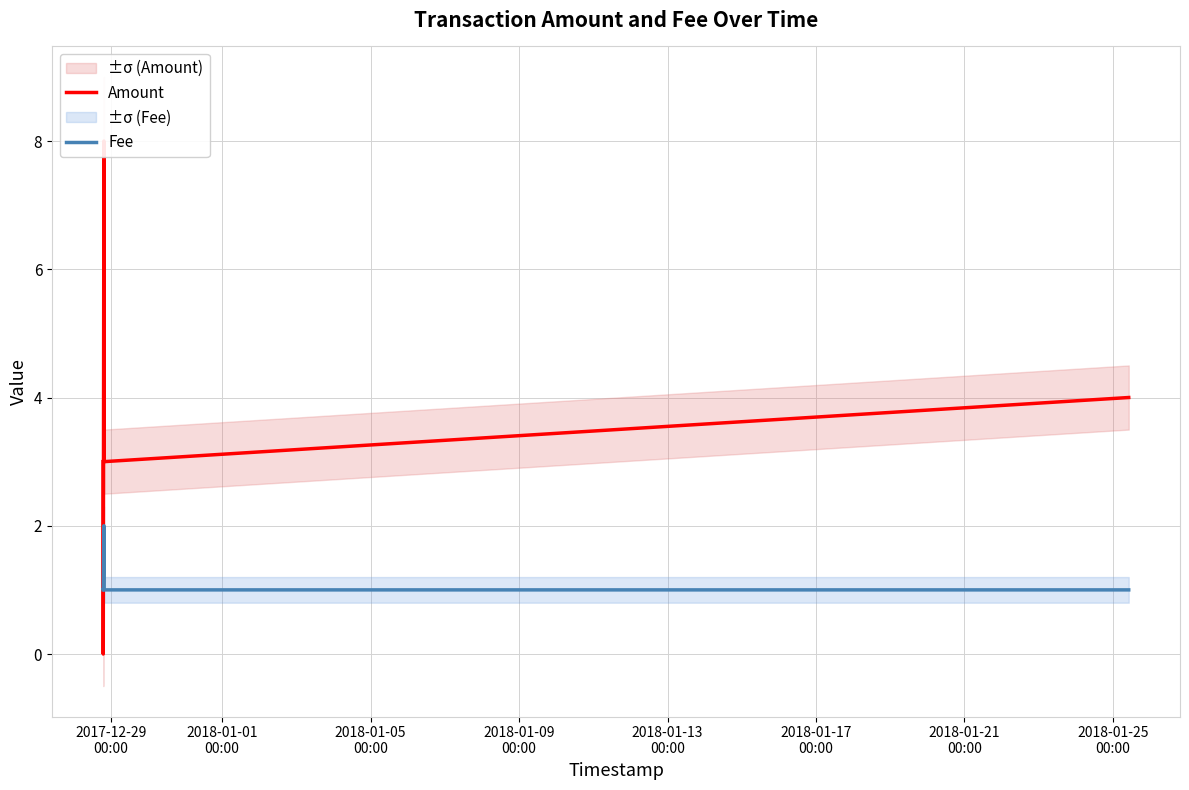

Rank the series by their maximum value, from lowest to highest.

Fee, Amount